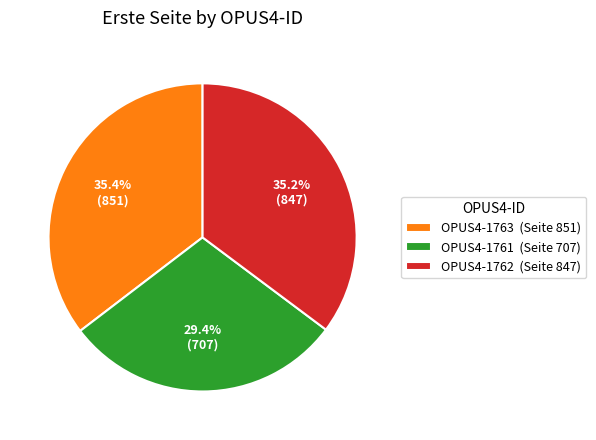

The OPUS4-1762 slice represents 35% of the pie. True or false?

True